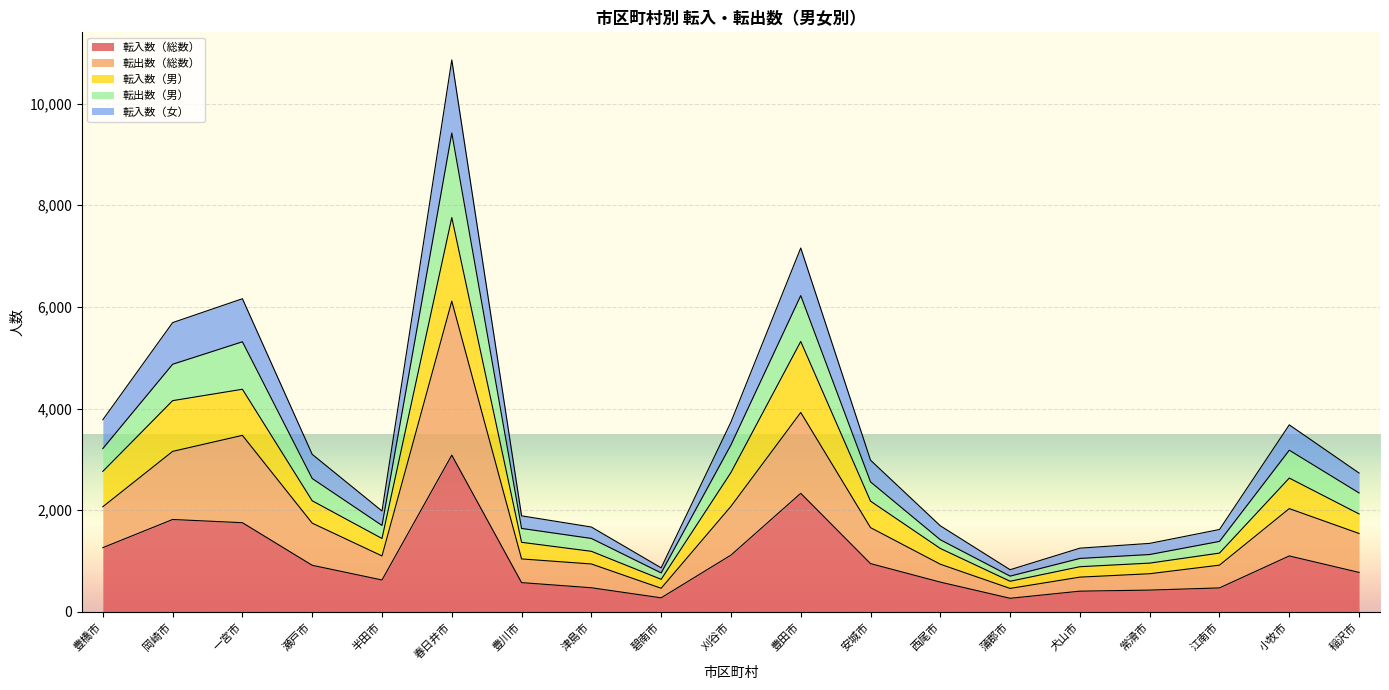

What position from the left is 西尾市?

13